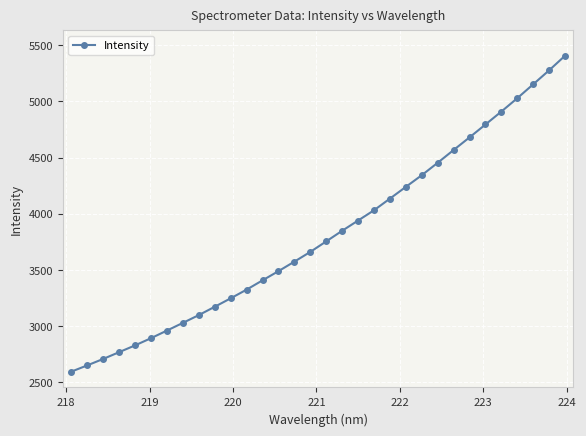

What is the greatest value displayed?

5406.3